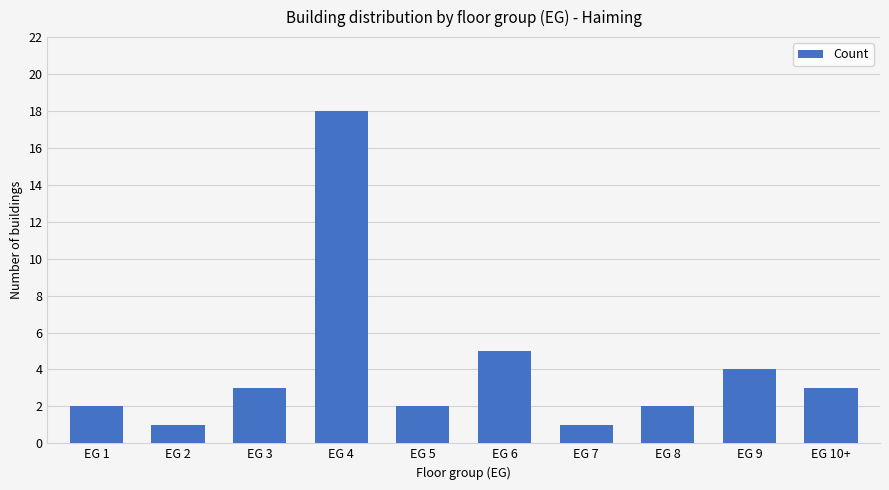

What is the difference between the values at EG 10+ and EG 8?

1